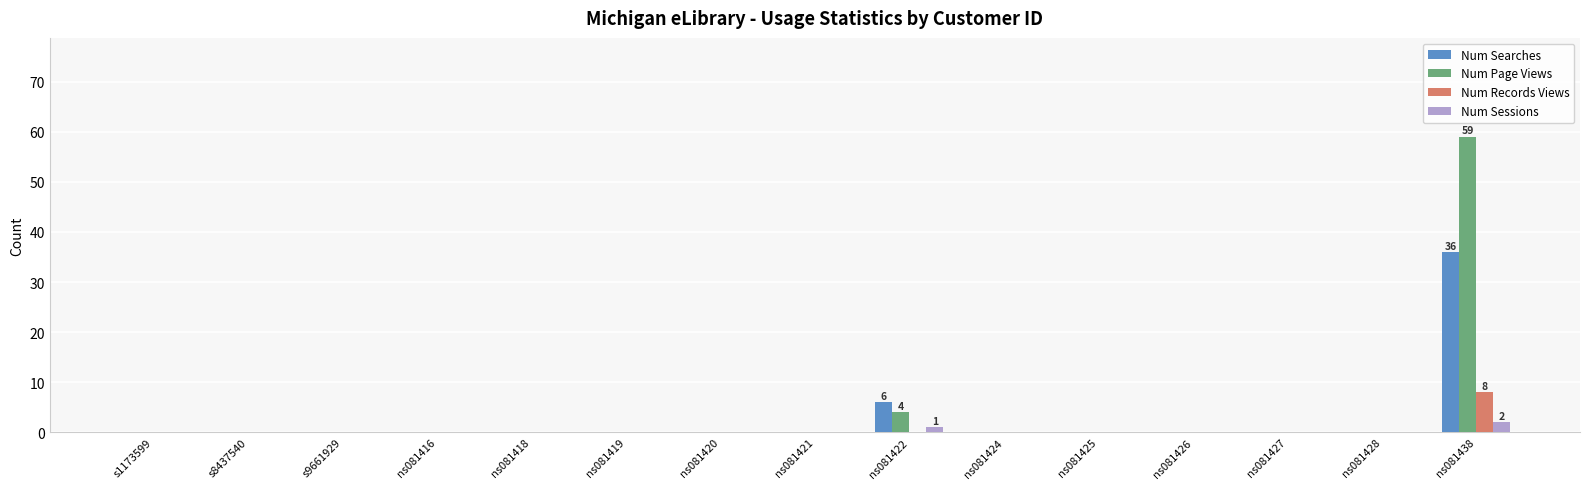

Reading left to right, transcribe all the data shown in this chart.

Num Searches: s1173599=0	s8437540=0	s9661929=0	ns081416=0	ns081418=0	ns081419=0	ns081420=0	ns081421=0	ns081422=6	ns081424=0	ns081425=0	ns081426=0	ns081427=0	ns081428=0	ns081438=36
Num Page Views: s1173599=0	s8437540=0	s9661929=0	ns081416=0	ns081418=0	ns081419=0	ns081420=0	ns081421=0	ns081422=4	ns081424=0	ns081425=0	ns081426=0	ns081427=0	ns081428=0	ns081438=59
Num Records Views: s1173599=0	s8437540=0	s9661929=0	ns081416=0	ns081418=0	ns081419=0	ns081420=0	ns081421=0	ns081422=0	ns081424=0	ns081425=0	ns081426=0	ns081427=0	ns081428=0	ns081438=8
Num Sessions: s1173599=0	s8437540=0	s9661929=0	ns081416=0	ns081418=0	ns081419=0	ns081420=0	ns081421=0	ns081422=1	ns081424=0	ns081425=0	ns081426=0	ns081427=0	ns081428=0	ns081438=2